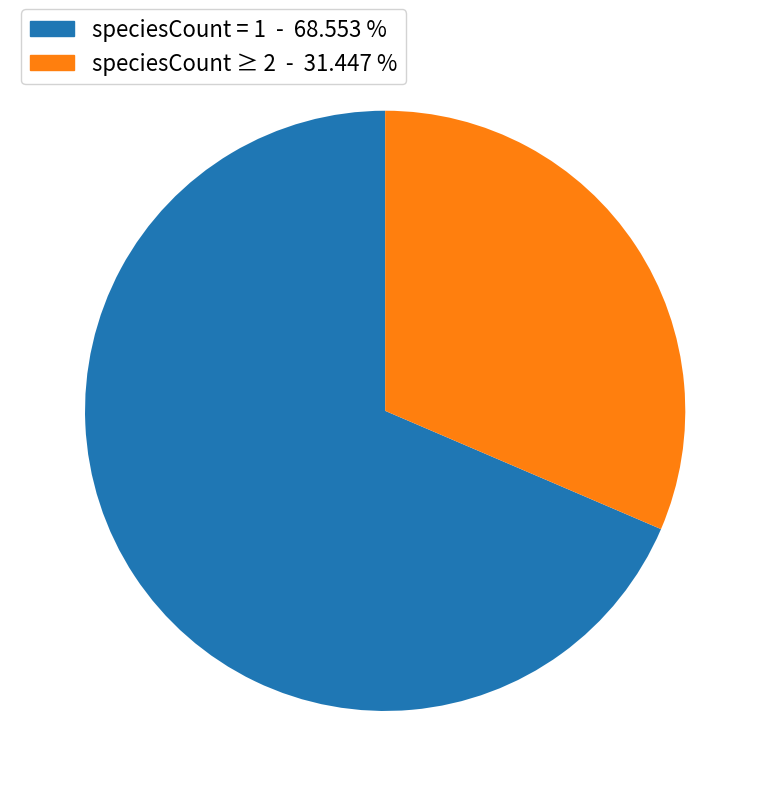

Is there a majority slice in this chart?

Yes